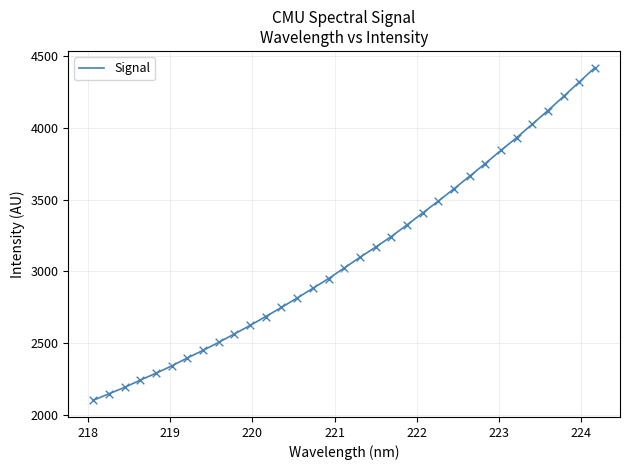

What is the smallest value displayed?

2099.7